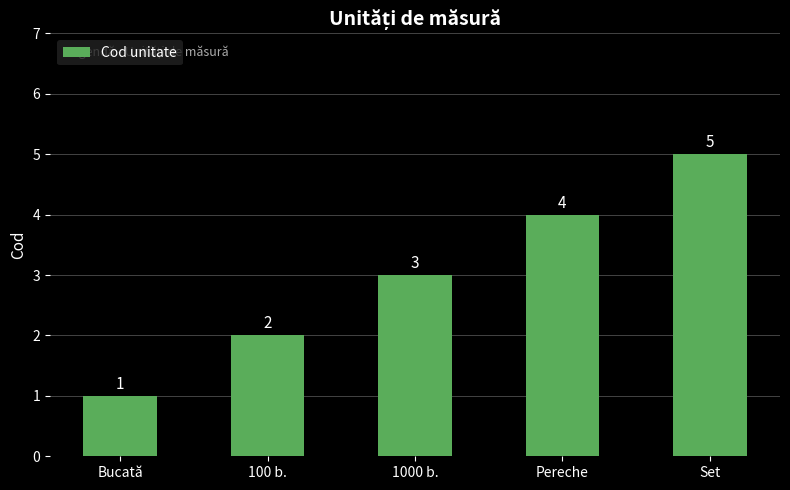

Which has a higher value, Set or Bucată?

Set